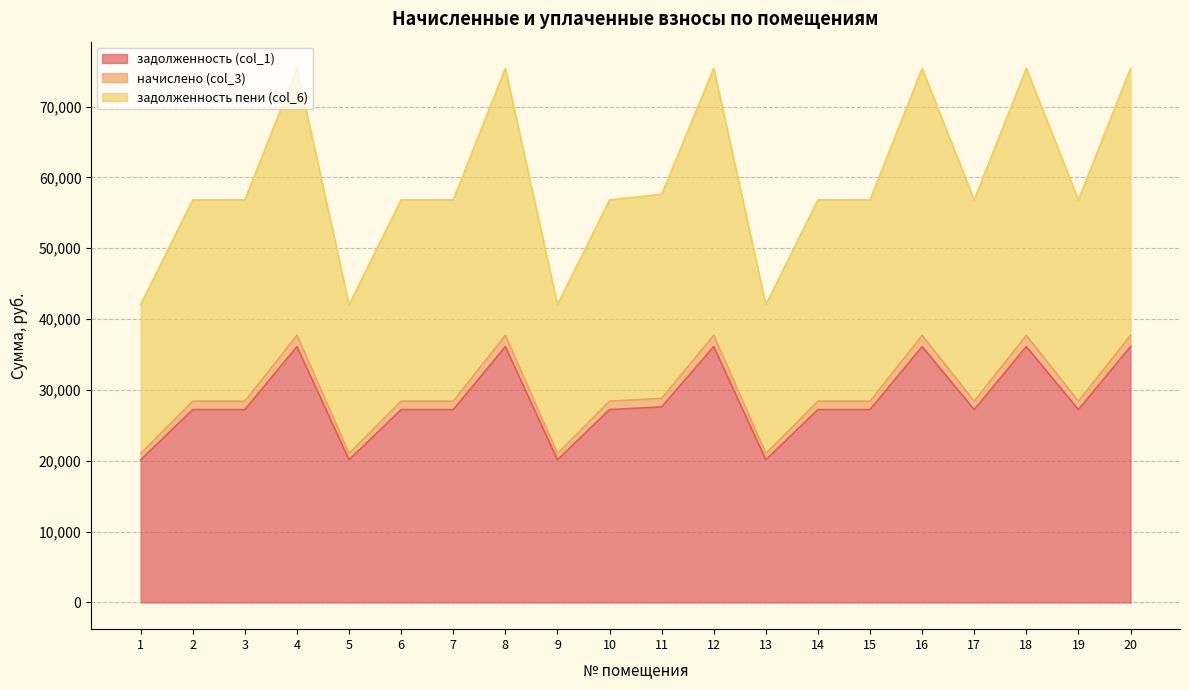

How many data points in начислено (col_3) are above 28414?

16